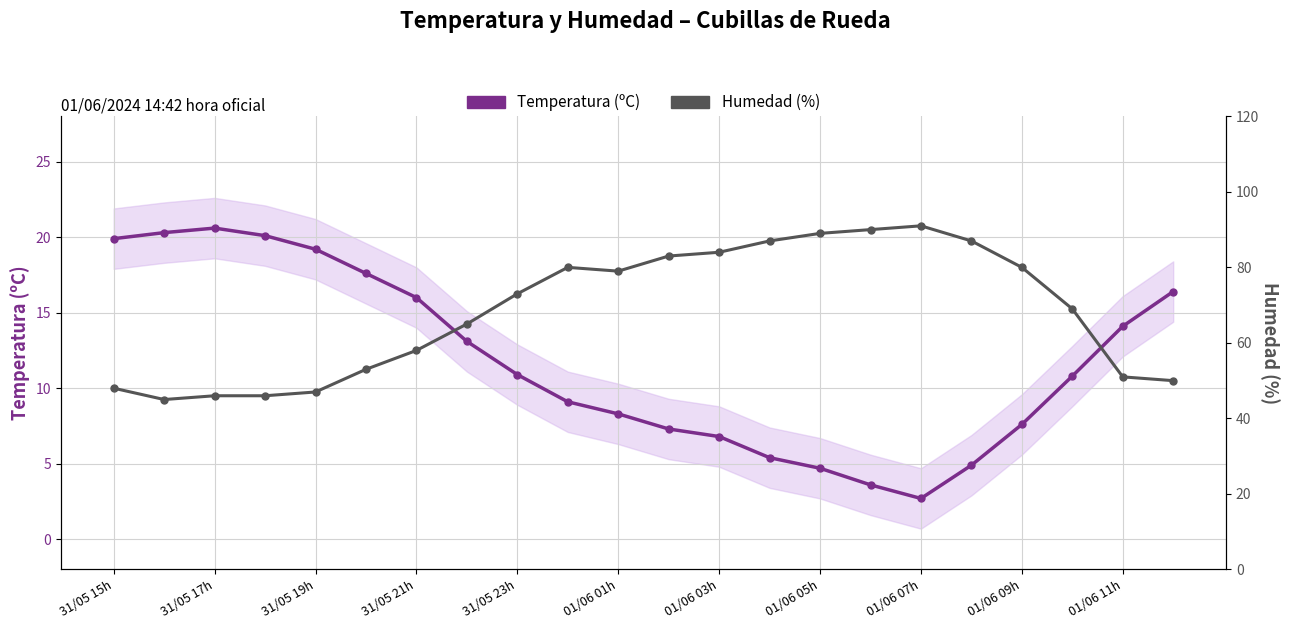

What is the difference between the second highest and second lowest values in the Humedad (%) series?

44.0